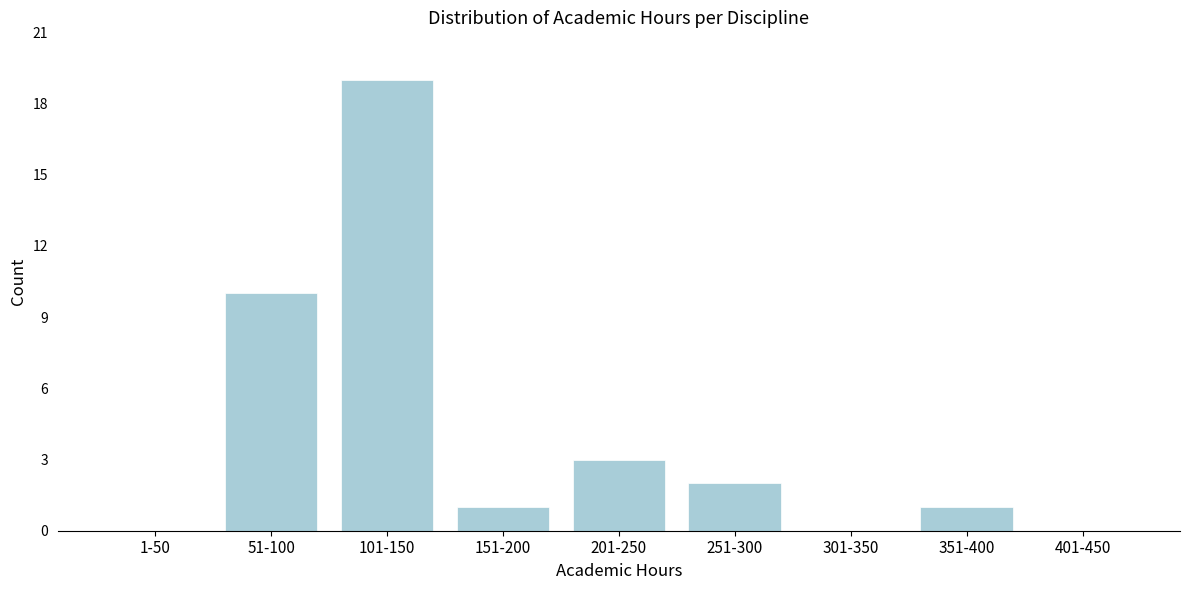

Reading left to right, transcribe all the data shown in this chart.

1-50=0	51-100=10	101-150=19	151-200=1	201-250=3	251-300=2	301-350=0	351-400=1	401-450=0